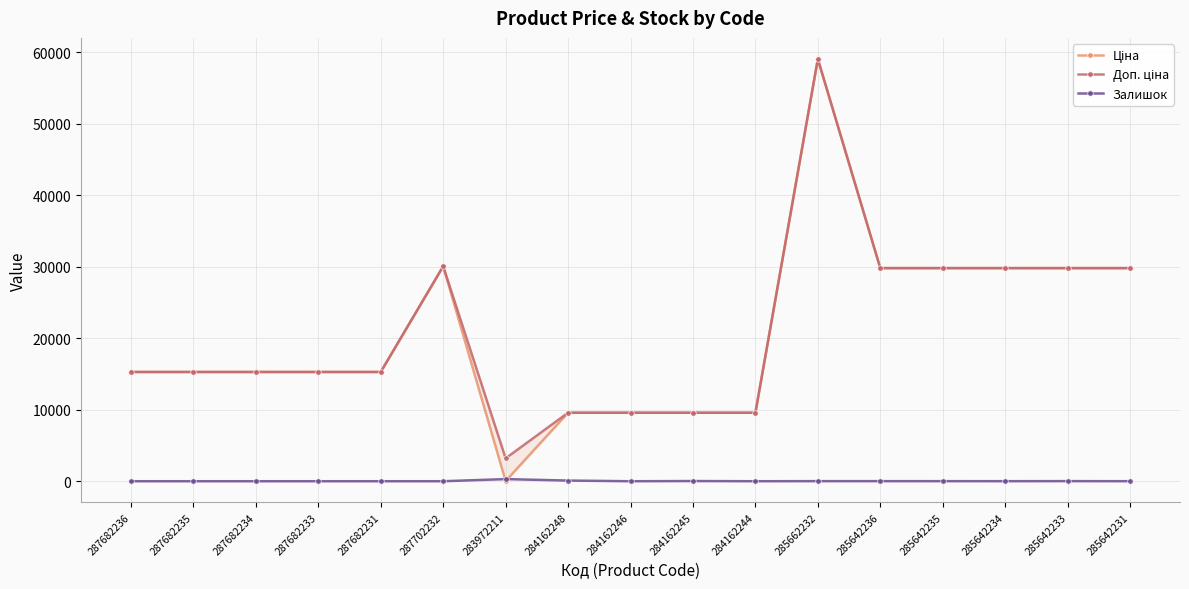

What are all the series names shown in the legend?

Ціна, Доп. ціна, Залишок